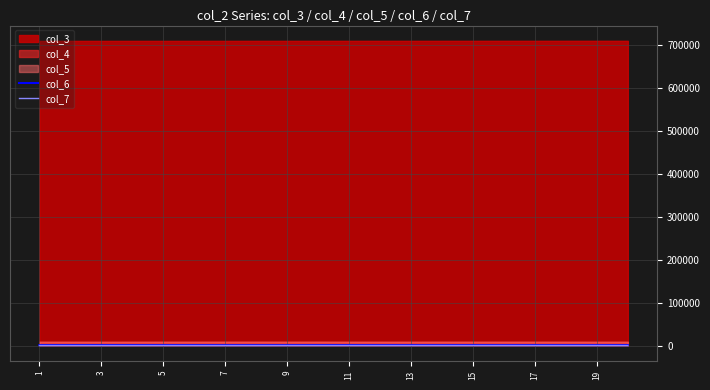

How many data points in col_7 are above 307?

9